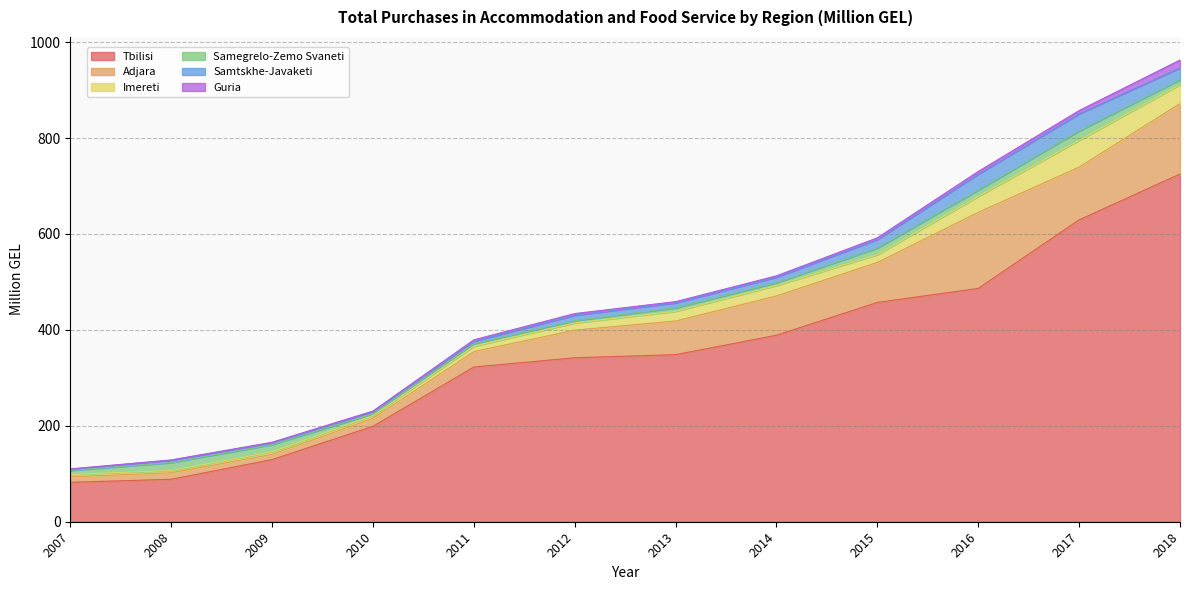

Which series has the largest total across all categories?

Tbilisi